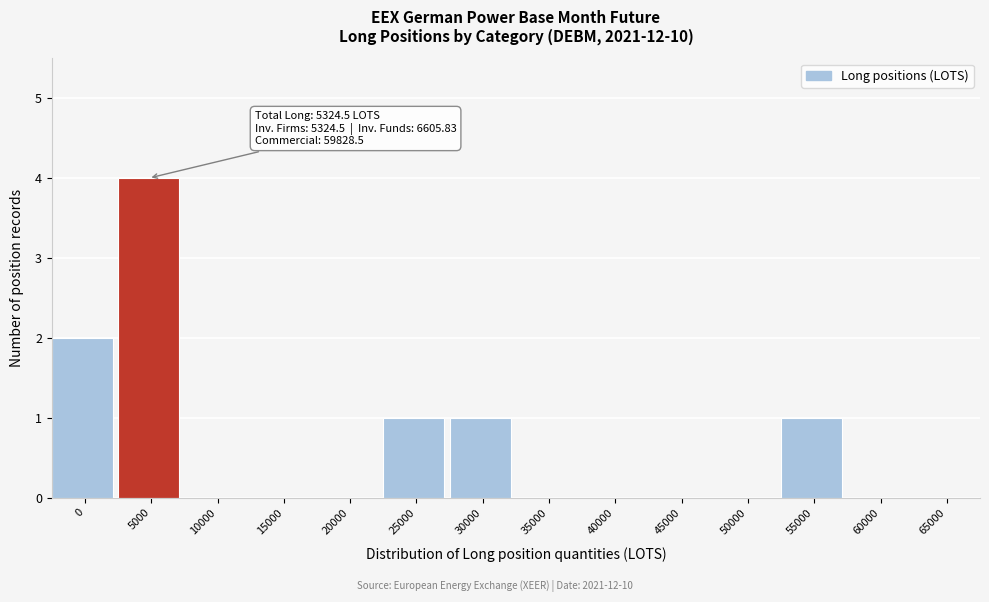

Reading right to left, what are all the values shown in this chart?

65000=0	60000=0	55000=1	50000=0	45000=0	40000=0	35000=0	30000=1	25000=1	20000=0	15000=0	10000=0	5000=4	0=2